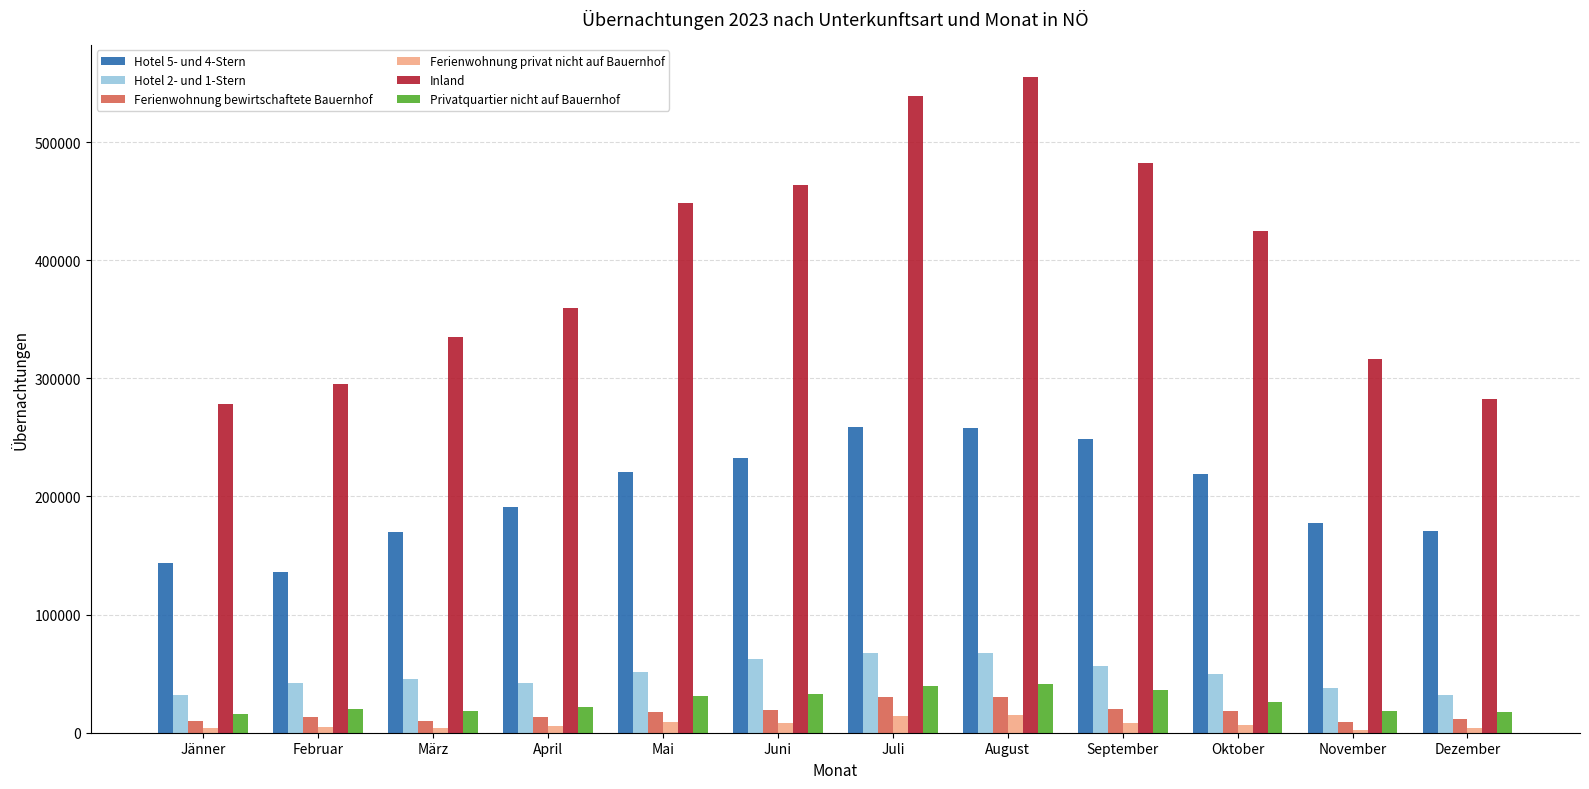

What is the approximate value of Hotel 5- und 4-Stern at November?

177874